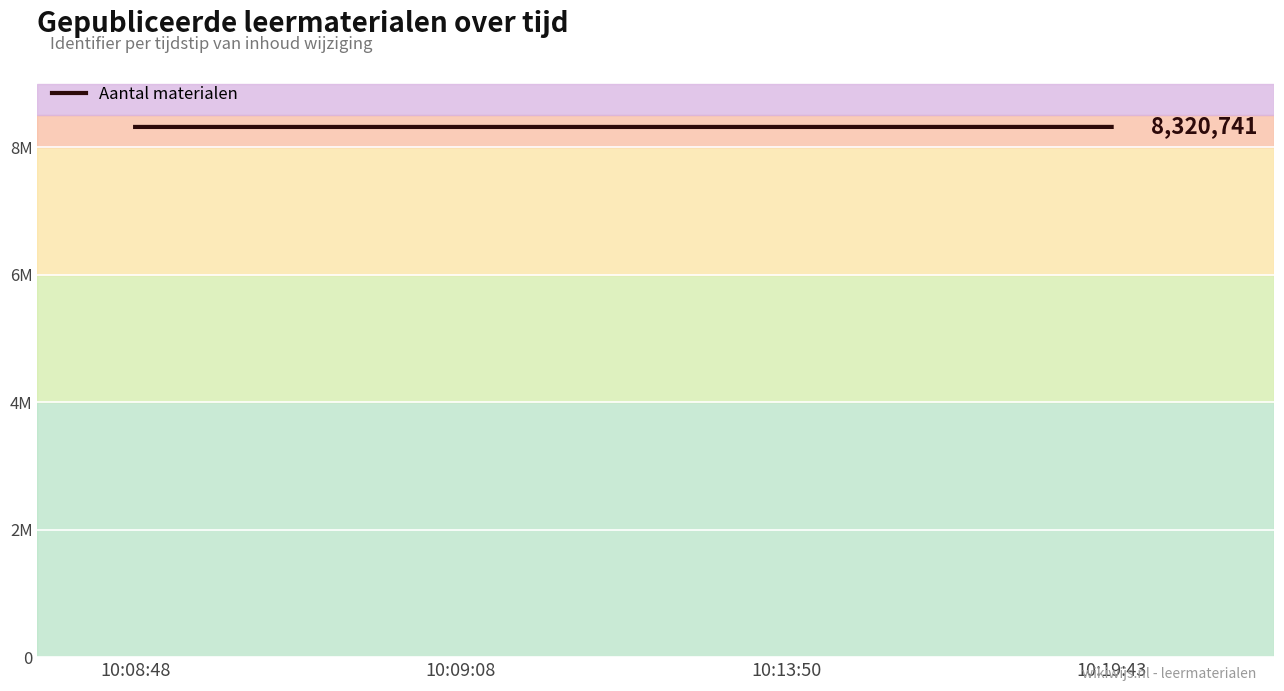

Does the chart have visible grid lines?

Yes